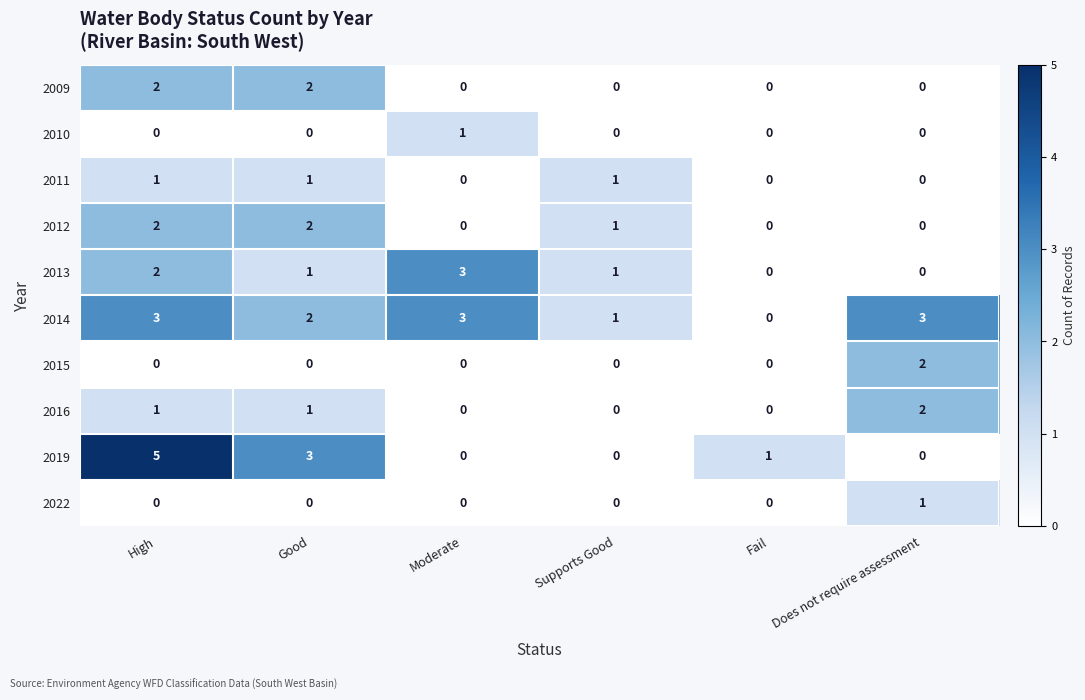

The value of 2022 at High is 1. True or false?

False